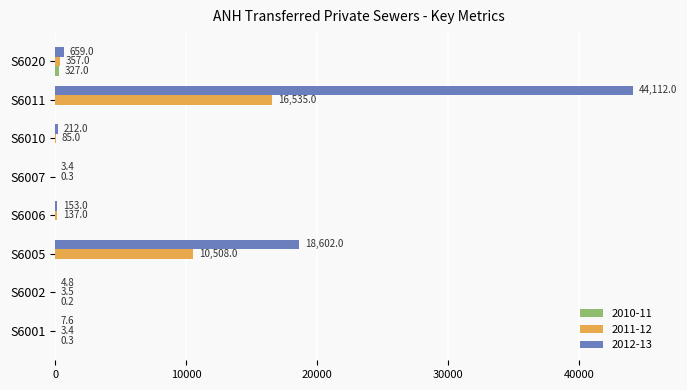

What is the approximate value of 2011-12 at S6005?

10508.0